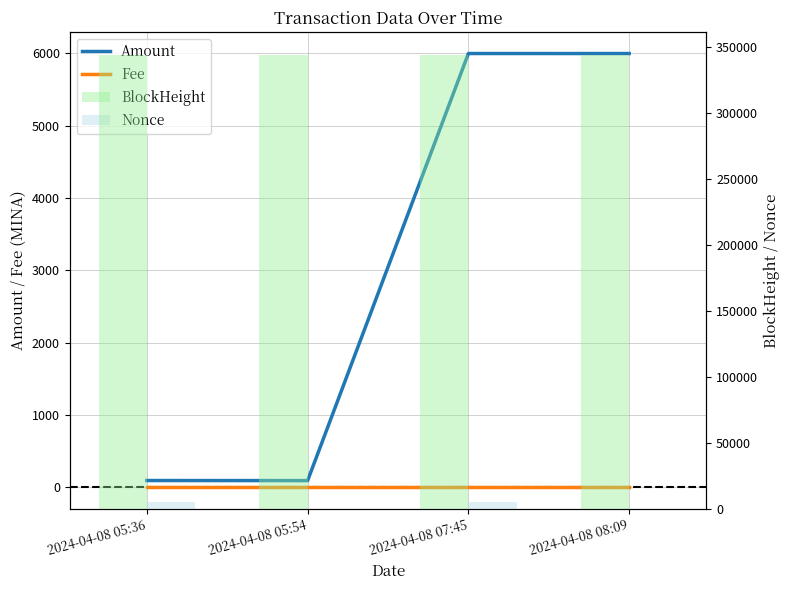

What is the total value across all series at 2024-04-08 07:45?

355533.4